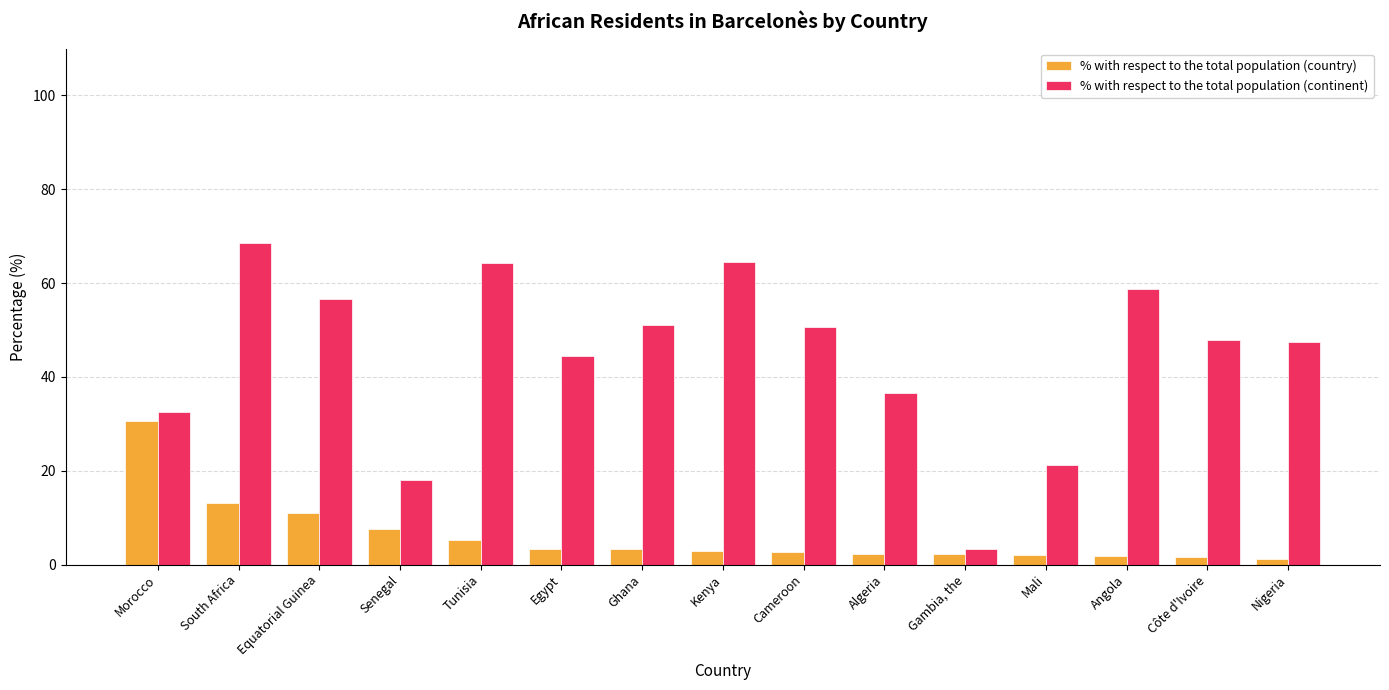

Rank the series by their average value, from lowest to highest.

% with respect to the total population (country), % with respect to the total population (continent)